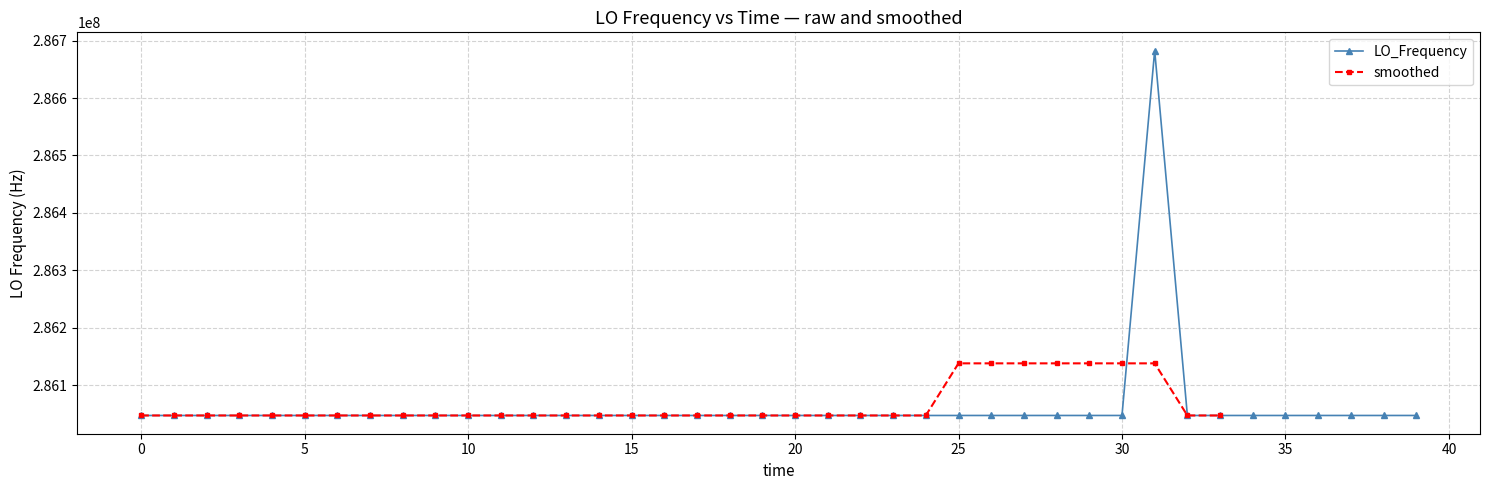

What is the highest value of the LO_Frequency series?

286682705.2